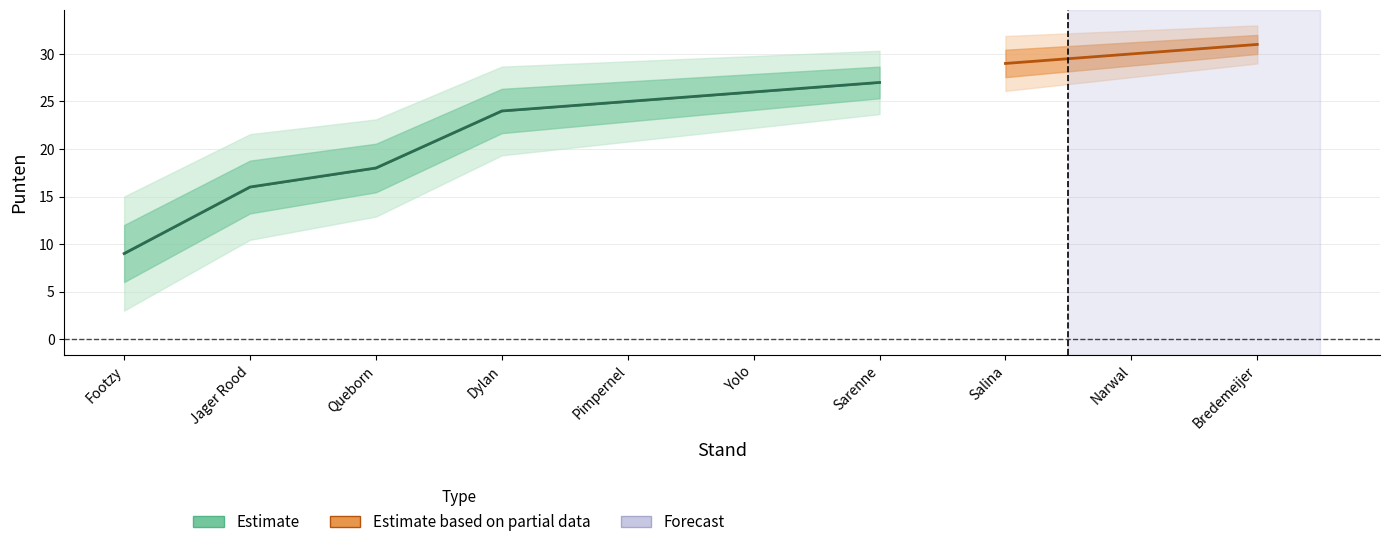

What is the change in value from Footzy to Narwal?

+21